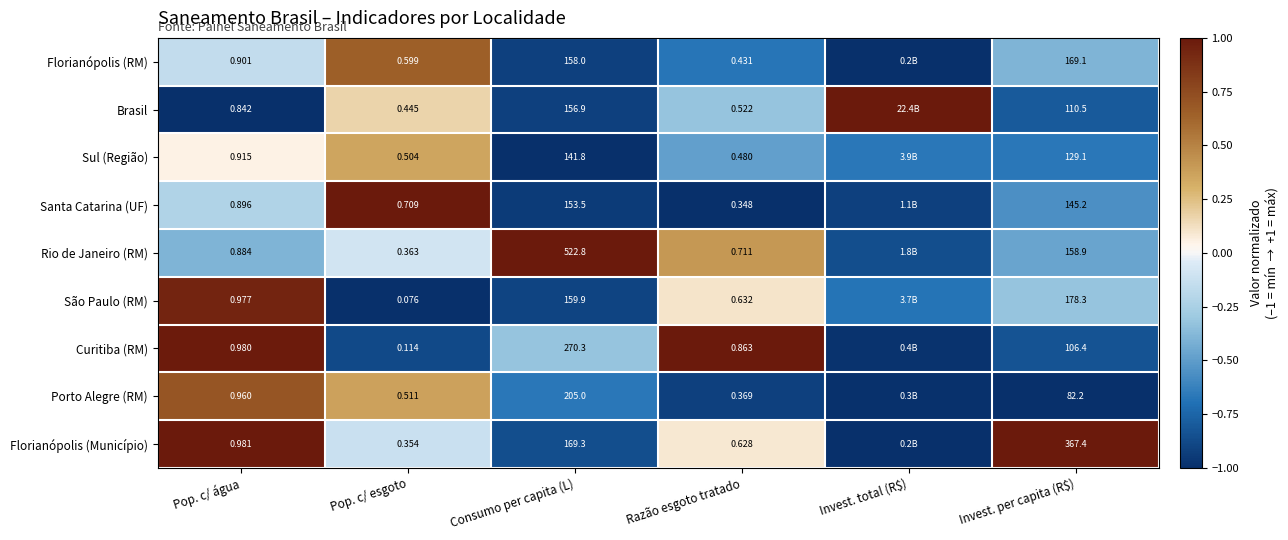

At which category is the sum across all series the highest?

Pop. c/ água